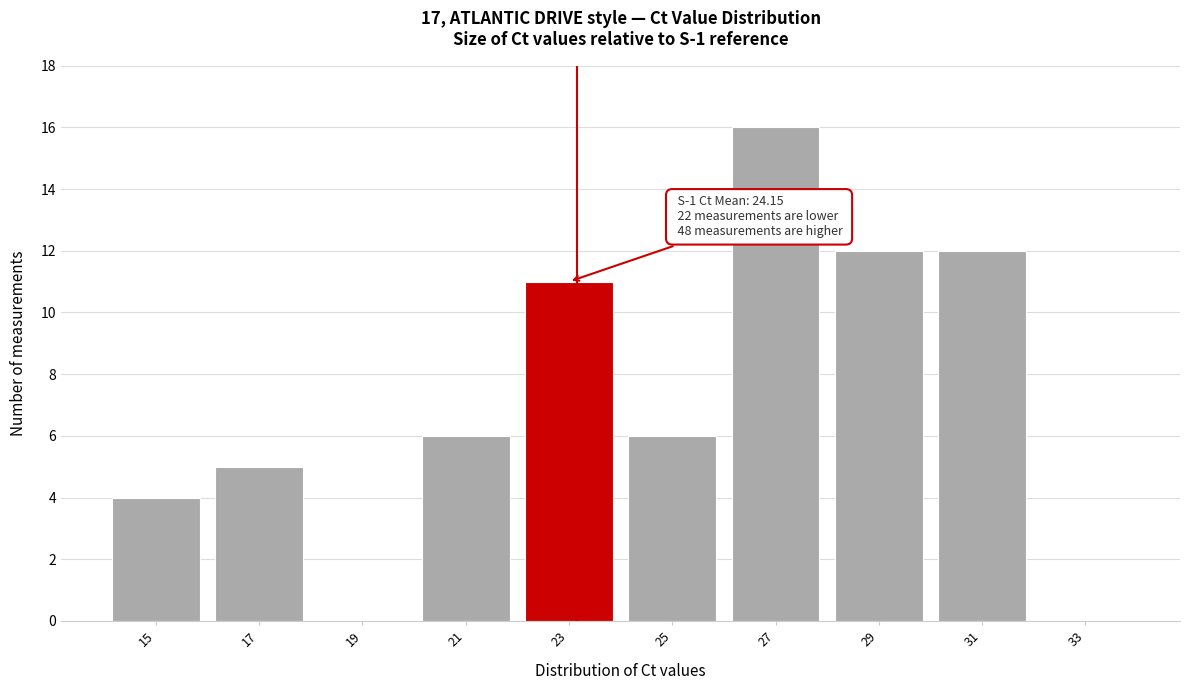

Reading left to right, list all the values displayed in this chart.

15=4	17=5	19=0	21=6	23=11	25=6	27=16	29=12	31=12	33=0